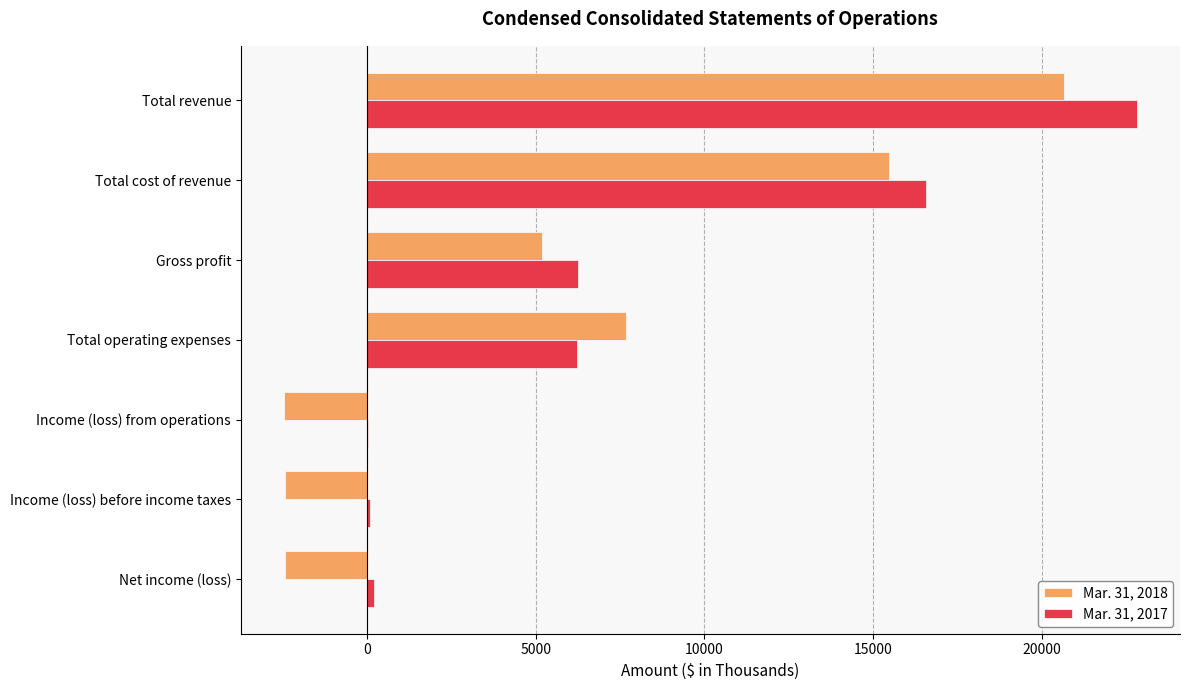

At which category is the sum across all series the highest?

Total revenue